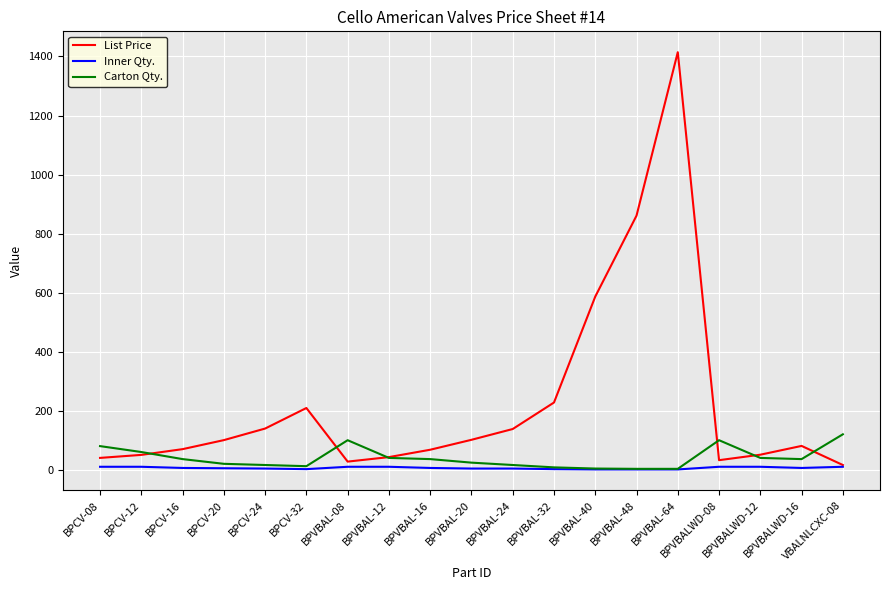

List the series in order of their peak value, lowest first.

Inner Qty., Carton Qty., List Price